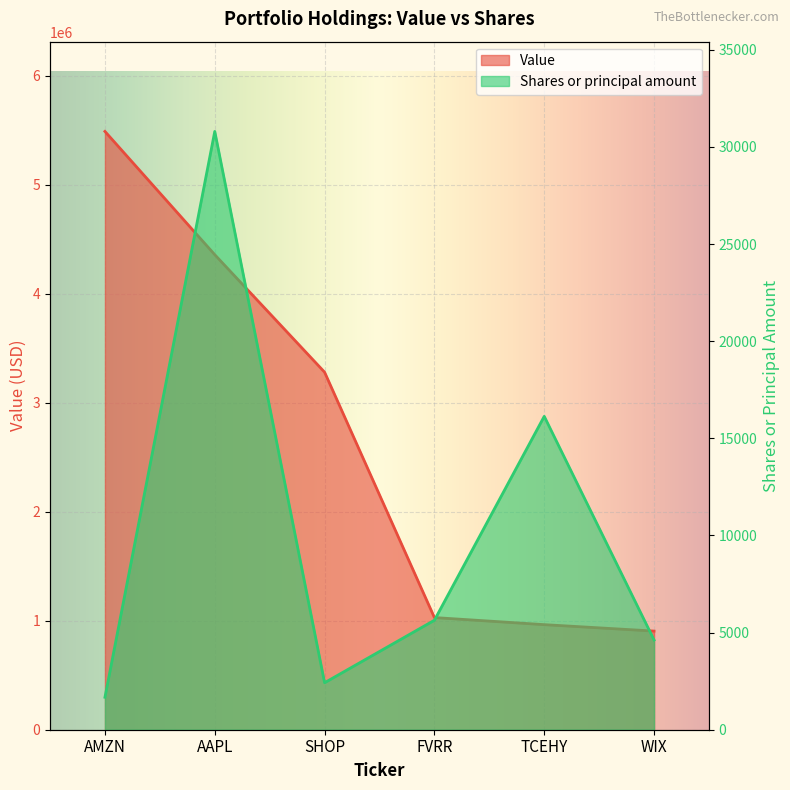

The value of Value at AAPL is 2108223. True or false?

False